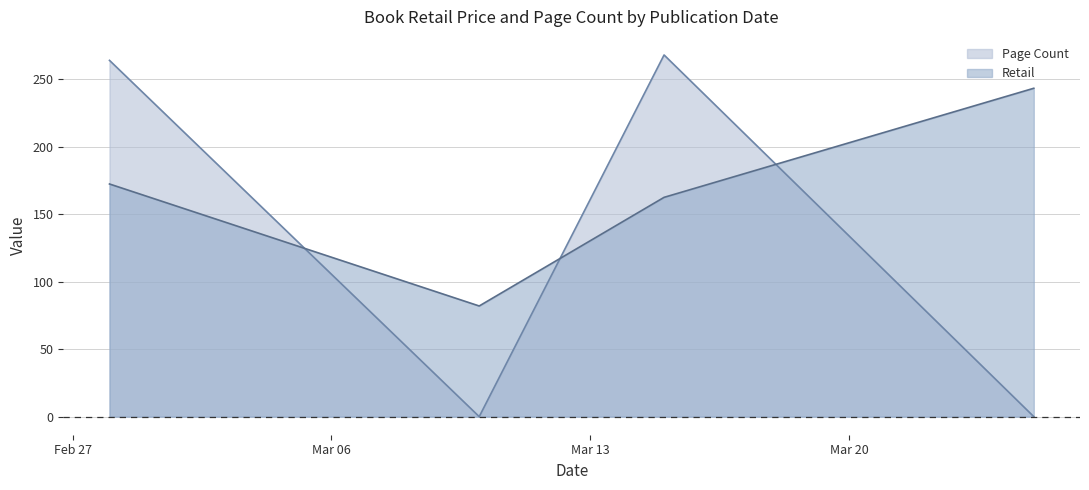

How many intersections are there between Retail and Page Count?

3